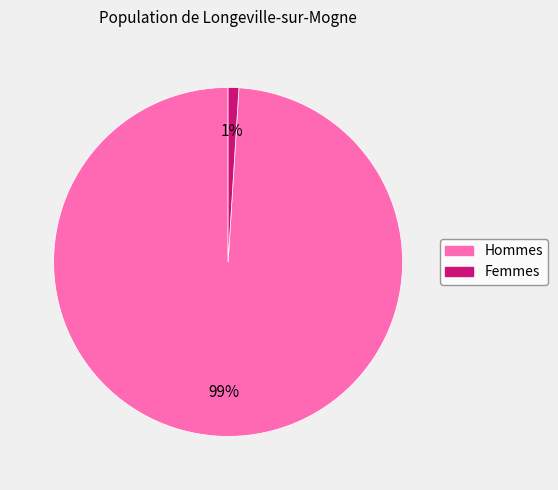

Is there any slice that represents more than half of the pie?

Yes